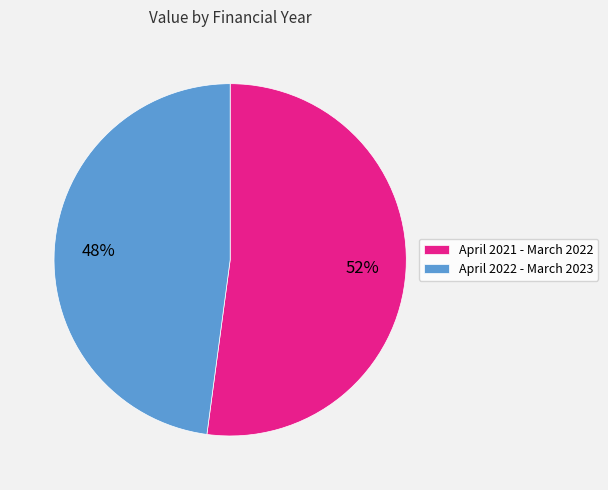

What is the ratio of the value at April 2022 - March 2023 to the value at April 2021 - March 2022?

0.9